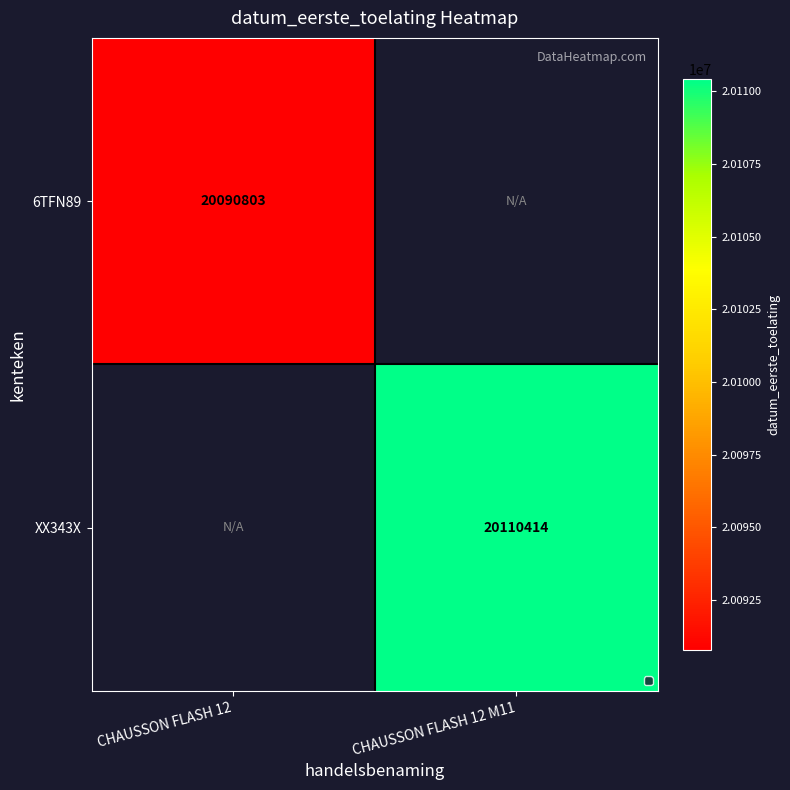

Which series has the largest range (max minus min)?

XX343X